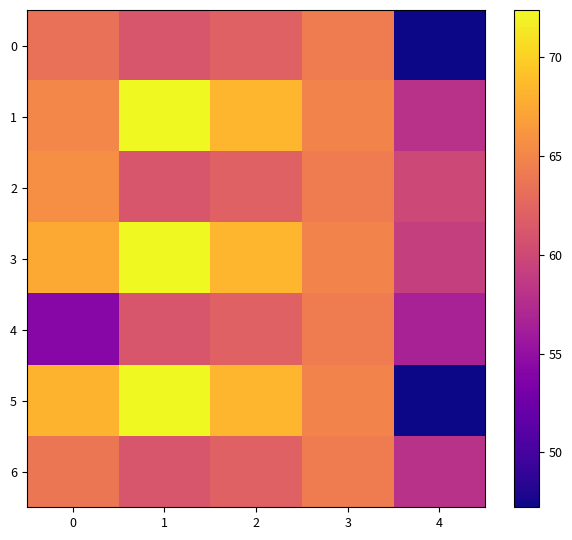

At how many categories does at least one series exceed 62?

4